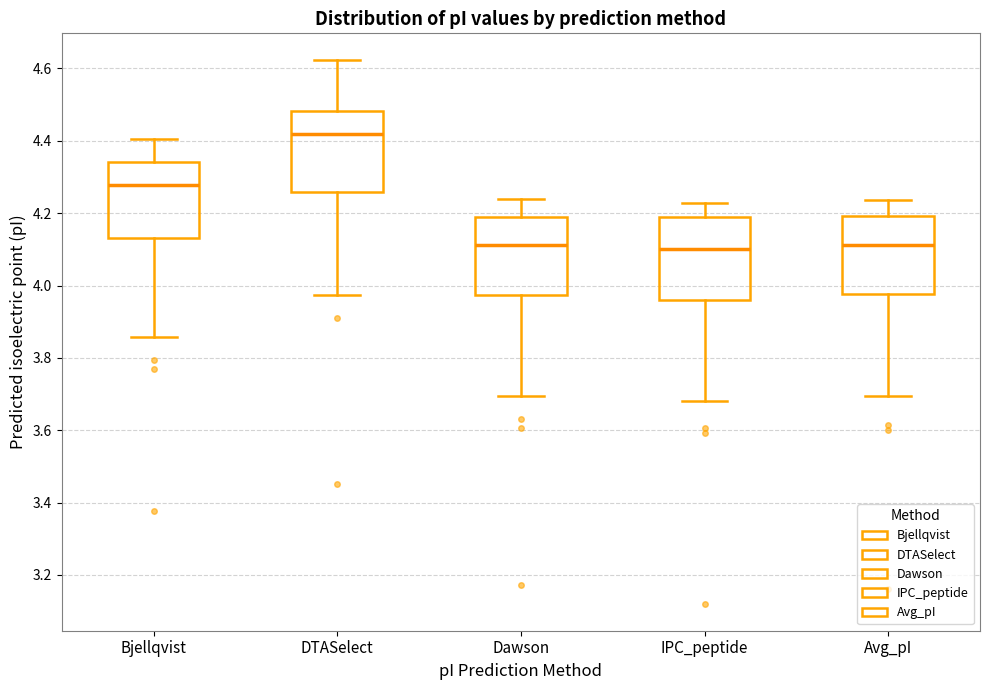

Reading left to right, read every box against the y-axis: the position of its median line, the range the box covers, and the ends of its whiskers. The values are not printed on the chart, so give them approximately, as read against the axis.

Bjellqvist: median 4.28, box 4.14 to 4.34, whiskers 3.86 to 4.40
DTASelect: median 4.42, box 4.26 to 4.48, whiskers 3.98 to 4.62
Dawson: median 4.12, box 3.98 to 4.20, whiskers 3.70 to 4.24
IPC_peptide: median 4.10, box 3.96 to 4.20, whiskers 3.68 to 4.22
Avg_pI: median 4.12, box 3.98 to 4.20, whiskers 3.70 to 4.24